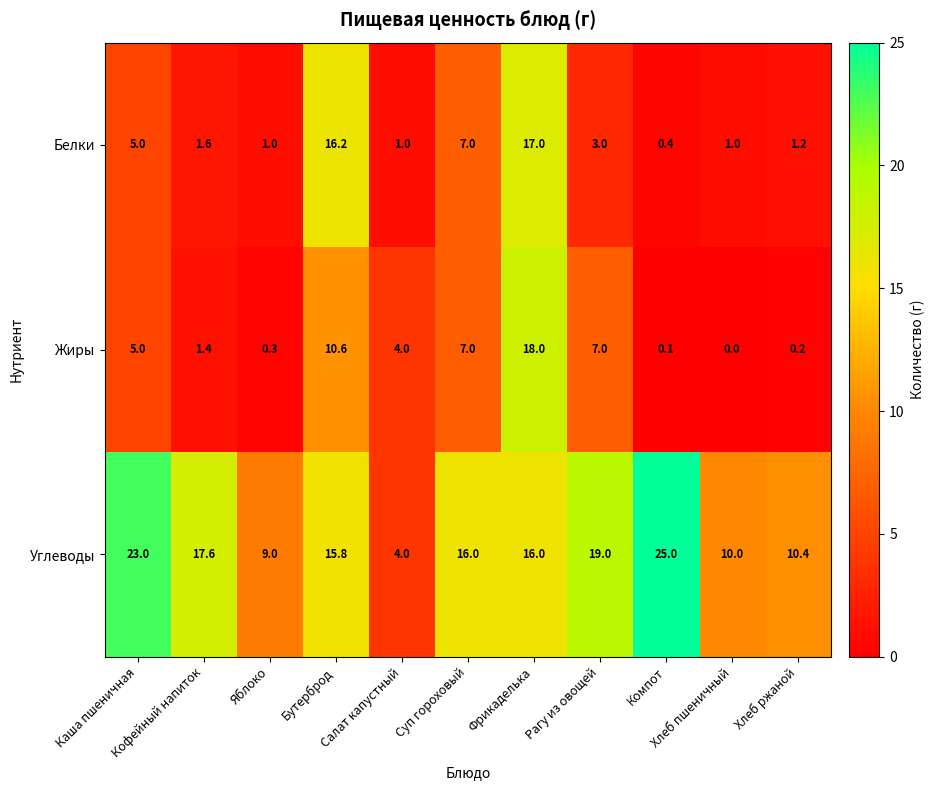

What is the difference between the second highest and second lowest values in the Жиры series?

10.5